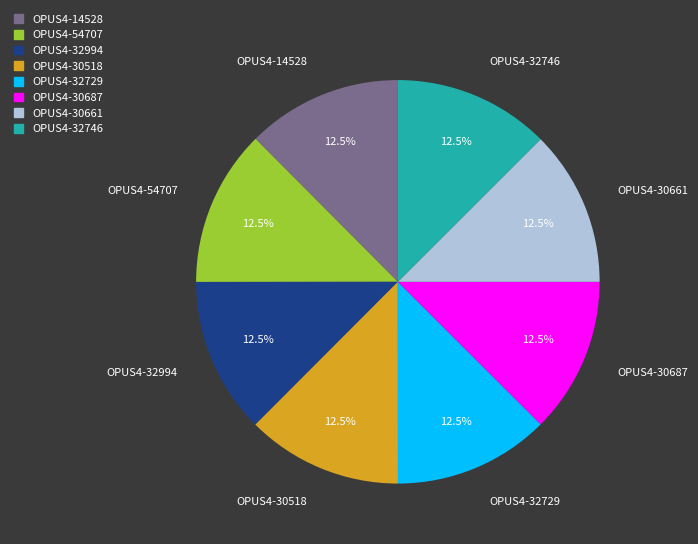

Is it true that OPUS4-32994 is 2% of the pie?

False